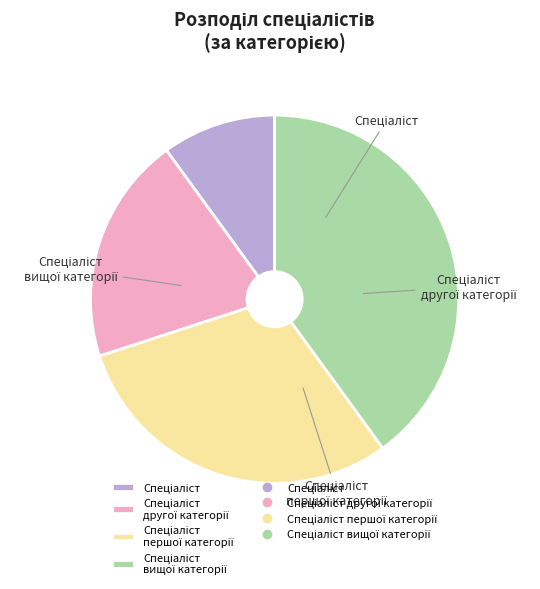

What percentage do Спеціаліст вищої категорії and Спеціаліст together represent?

50.0%